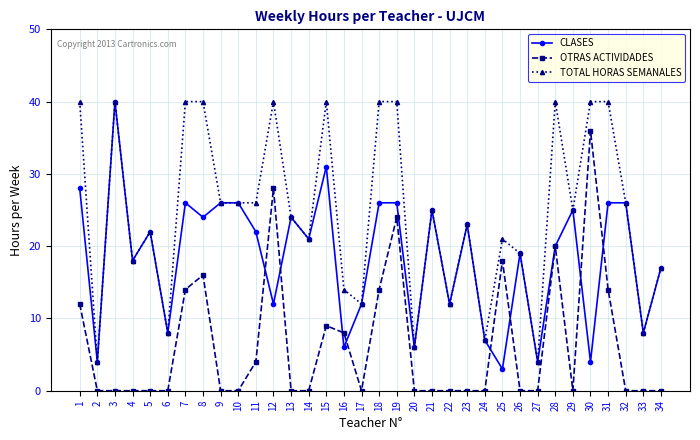

What is the value of the OTRAS ACTIVIDADES point at the 1st from the left?

12